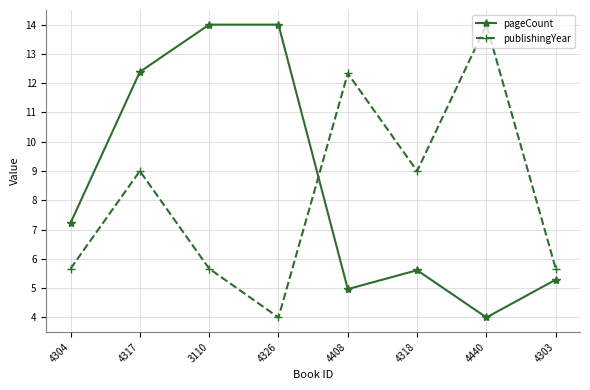

What is the difference between the pageCount values at 4440 and 4326?

10.0